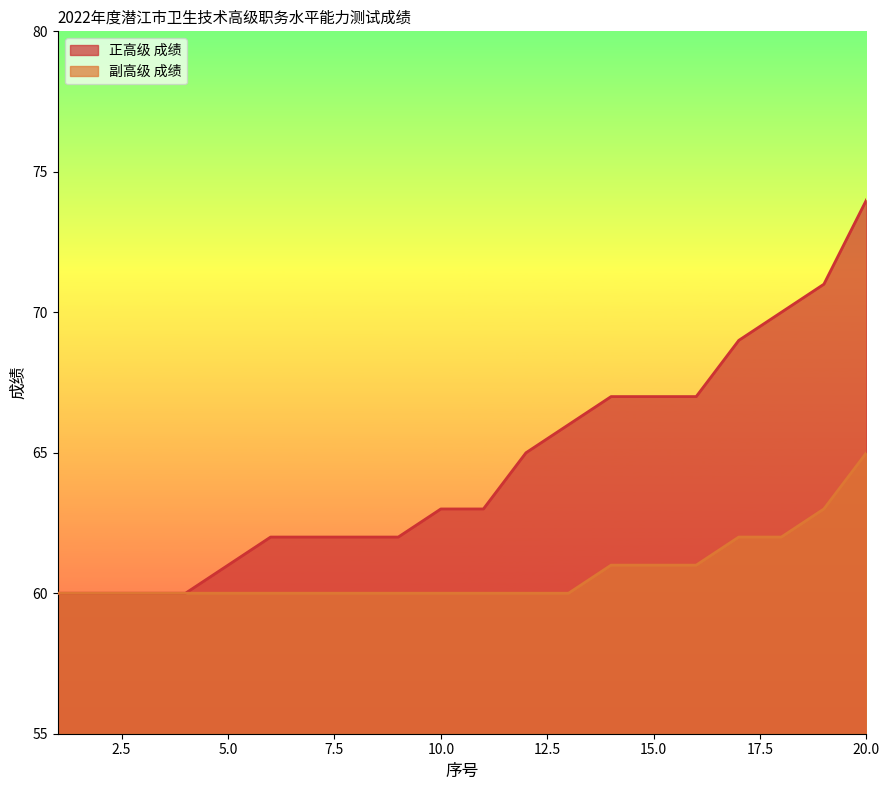

Rank the series at 17 from lowest to highest value.

副高级 成绩, 正高级 成绩